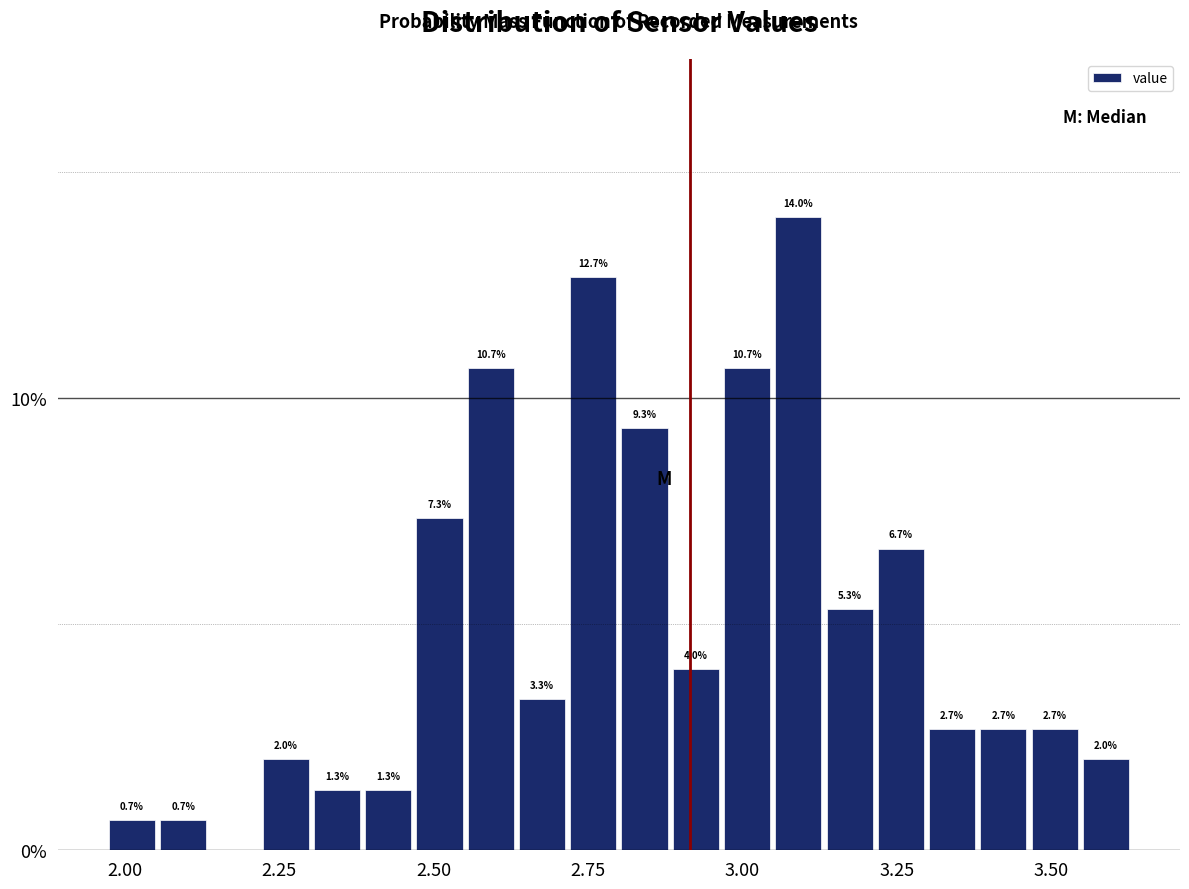

Around what value on the x-axis is the tallest bar? Give the approximate position of its centre, as read against the axis.

3.10